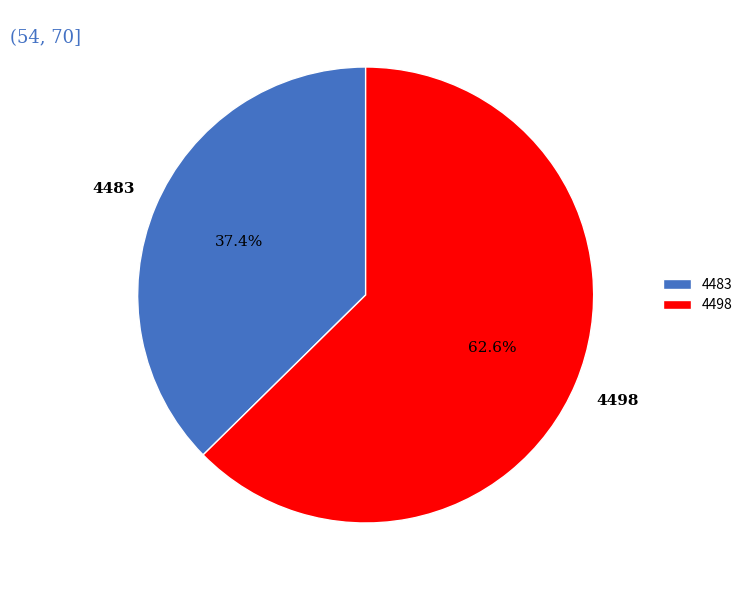

What is the total percentage of 4498 and 4483?

100.0%